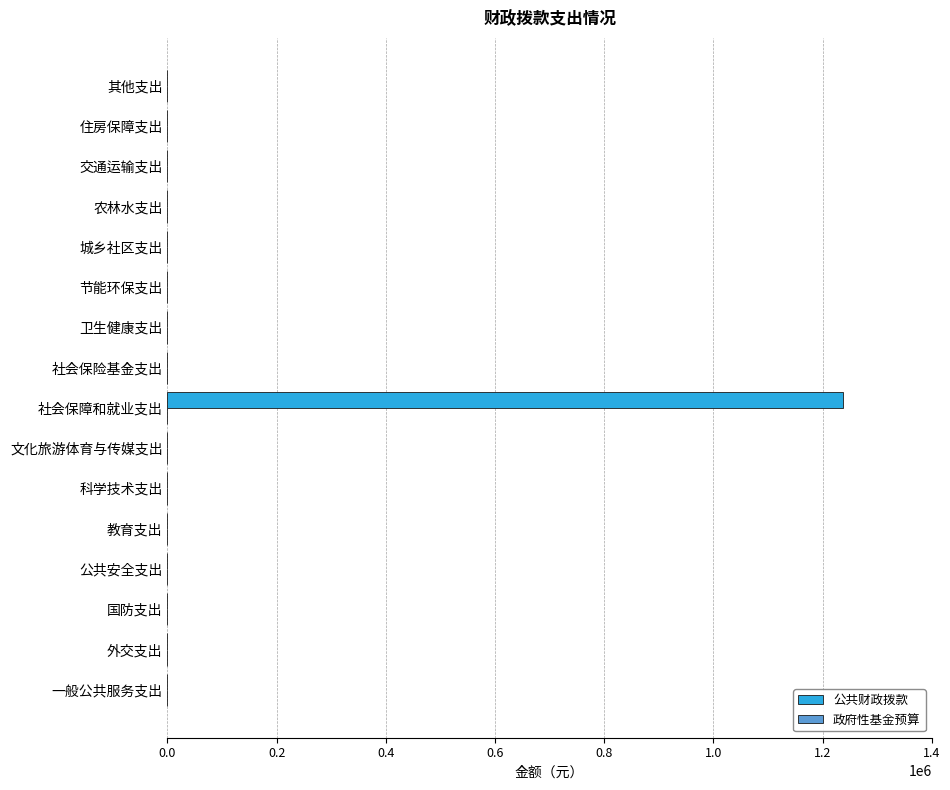

Reading bottom to top, transcribe all the data shown in this chart.

一般公共服务支出=0	外交支出=0	国防支出=0	公共安全支出=0	教育支出=0	科学技术支出=0	文化旅游体育与传媒支出=0	社会保障和就业支出=1238005	社会保险基金支出=0	卫生健康支出=0	节能环保支出=0	城乡社区支出=0	农林水支出=0	交通运输支出=0	住房保障支出=0	其他支出=0